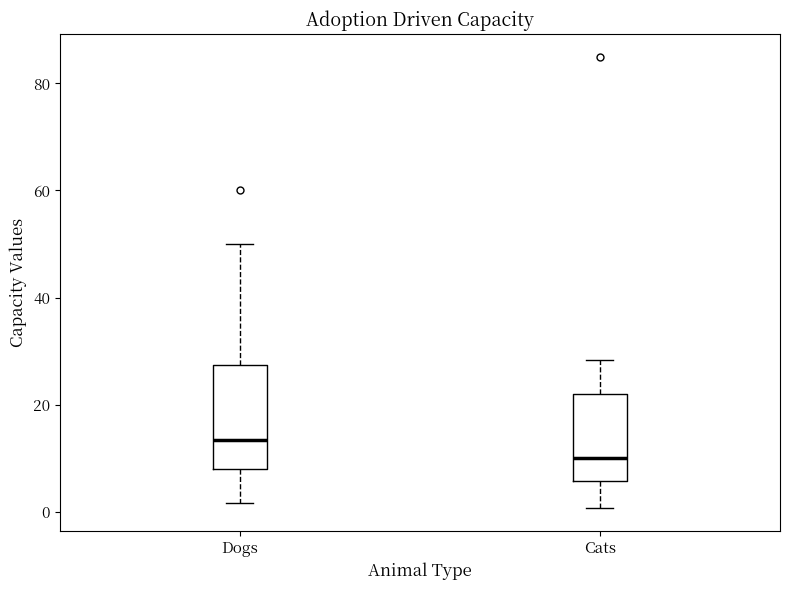

Where is the upper edge of the box for Cats on the y-axis? The values are not printed on the chart, so give them approximately, as read against the axis.

22